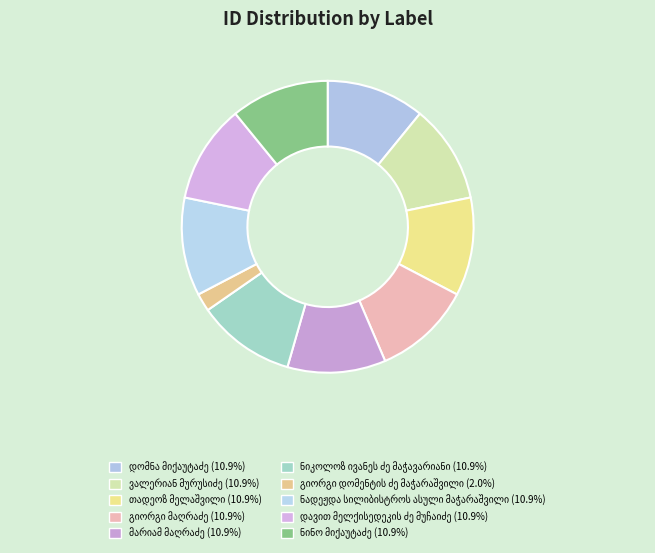

Count the number of slices in the pie.

10